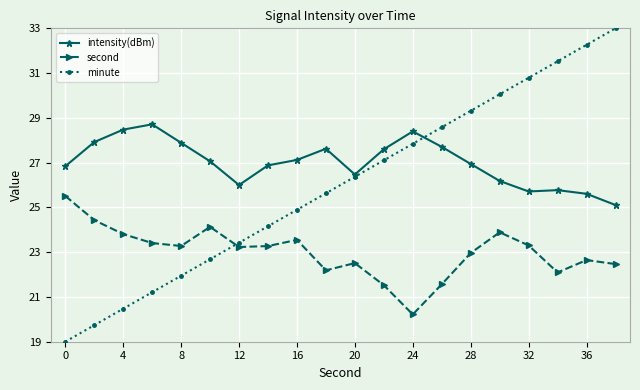

What is the value of the intensity(dBm) point at the 16th from the left?

26.2